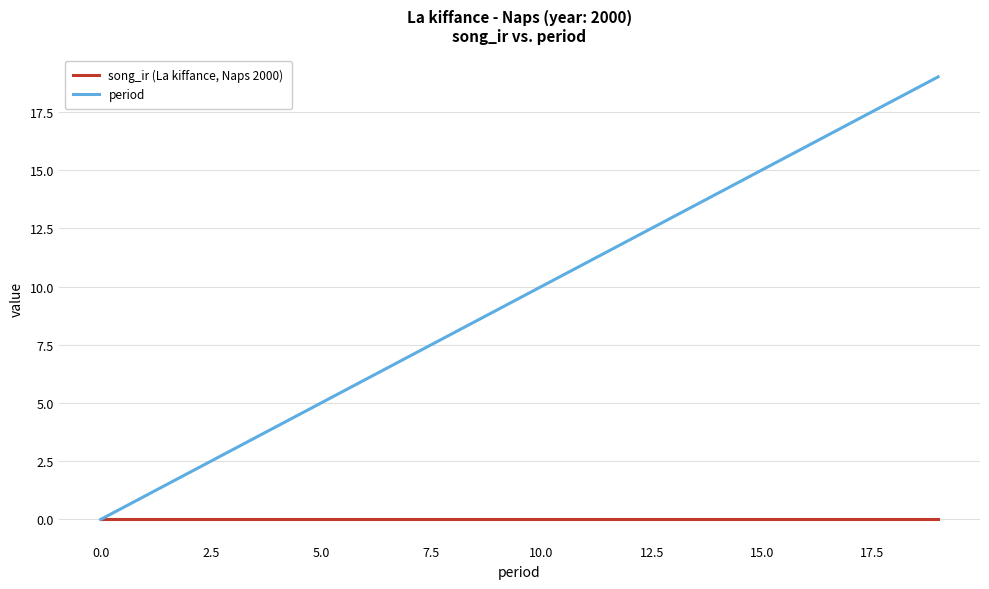

Which series has the largest range (max minus min)?

period